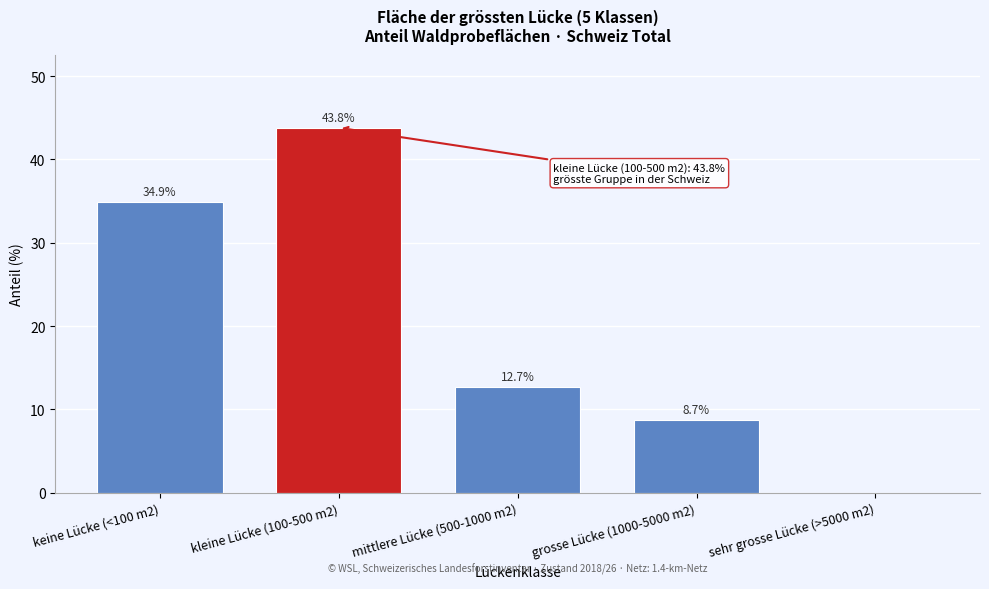

Reading right to left, extract all data points from this chart.

sehr grosse Lücke (>5000 m2)=0.0	grosse Lücke (1000-5000 m2)=8.7	mittlere Lücke (500-1000 m2)=12.7	kleine Lücke (100-500 m2)=43.8	keine Lücke (<100 m2)=34.9